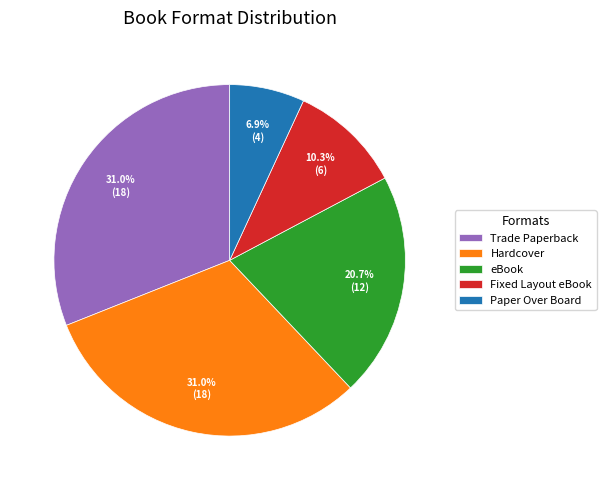

Combined, do Trade Paperback and eBook account for over 50%?

Yes